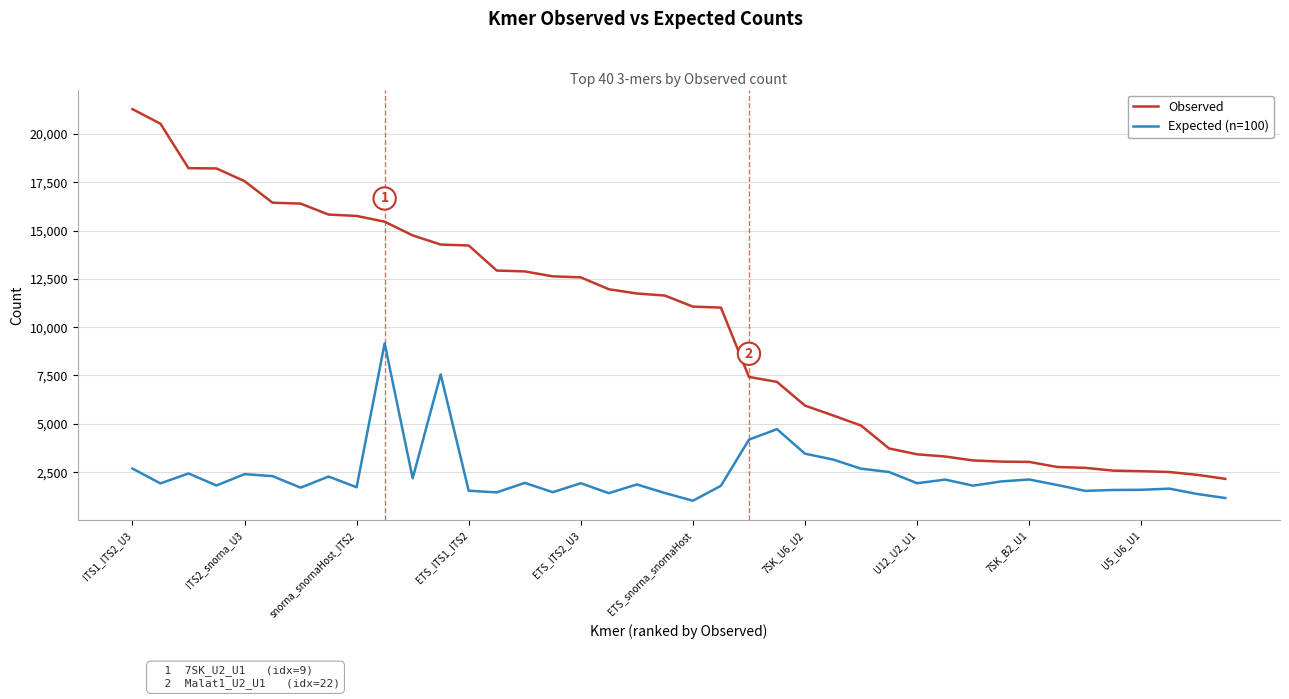

True or false: Observed and Expected (n=100) cross at least once.

False